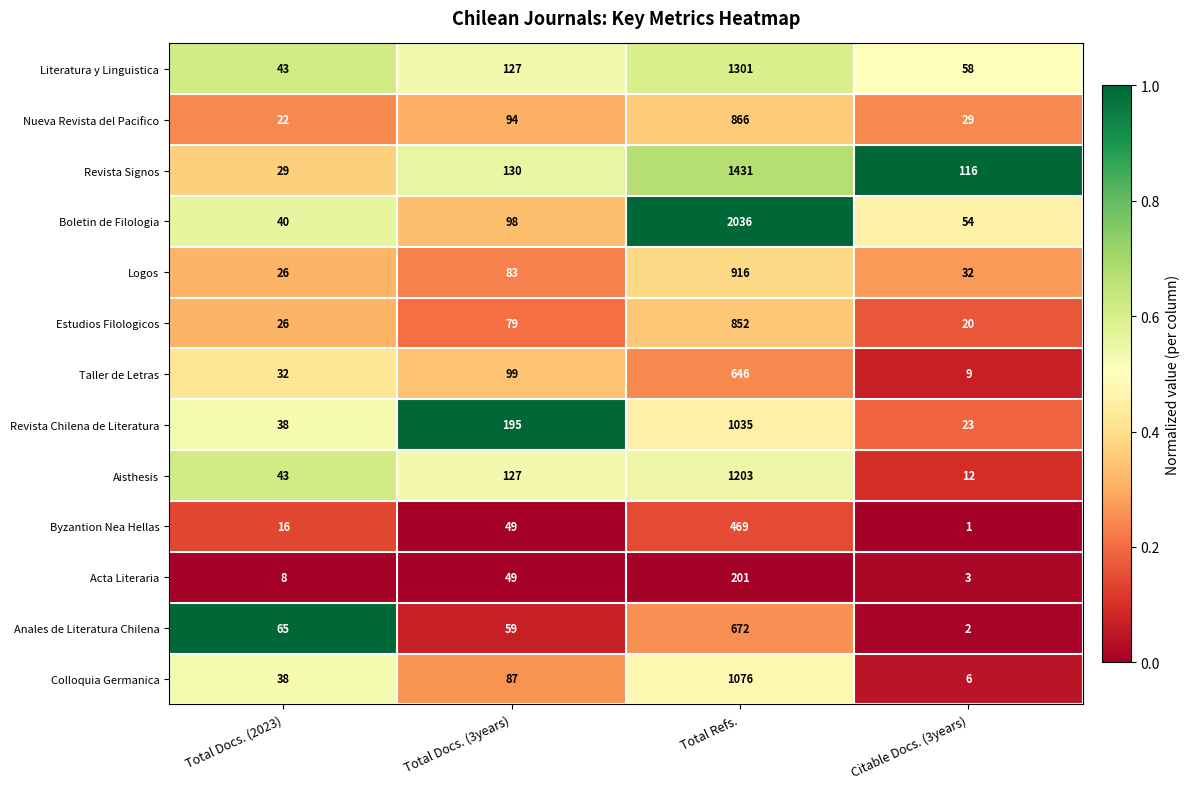

How many distinct data groups are displayed?

13